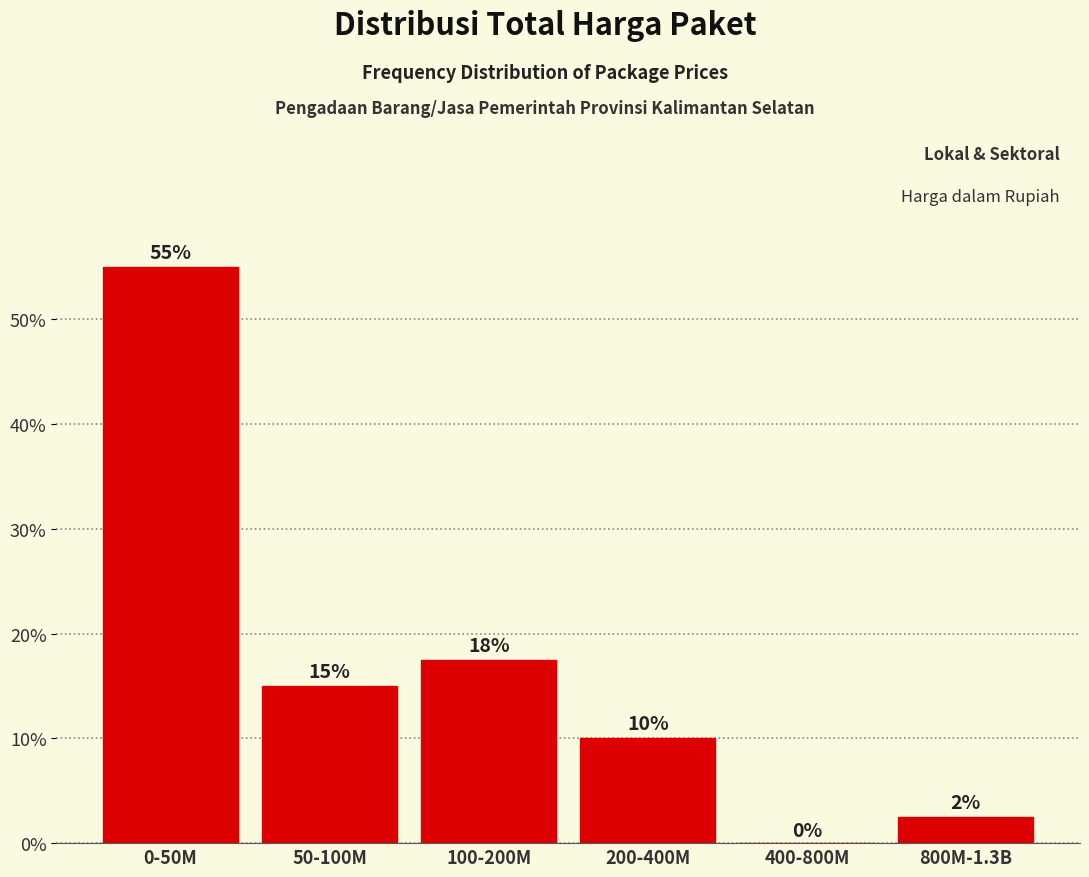

What is the sum of all values?

100.0